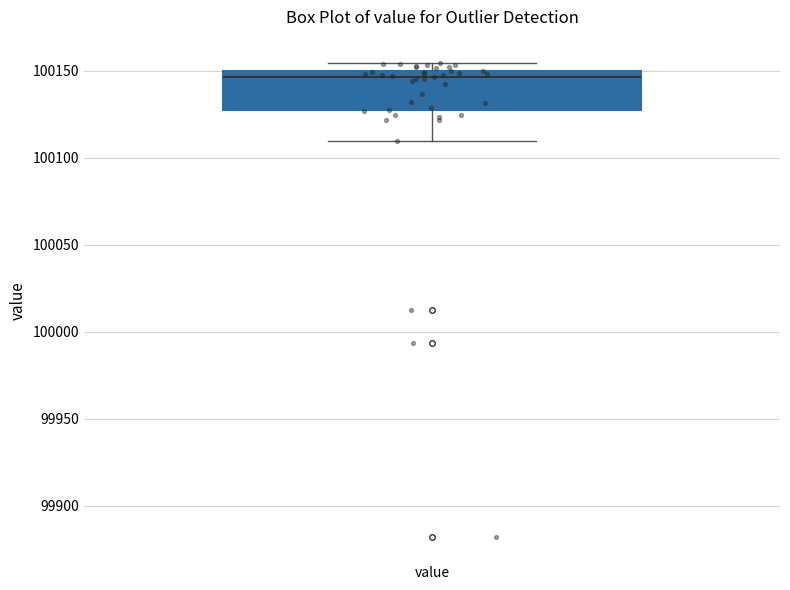

Read this box plot against the y-axis: the position of the median line, the range covered by the box, and the ends of both whiskers. The values are not printed on the chart, so give them approximately, as read against the axis.

median 100145, box 100125 to 100150, whiskers 100110 to 100155